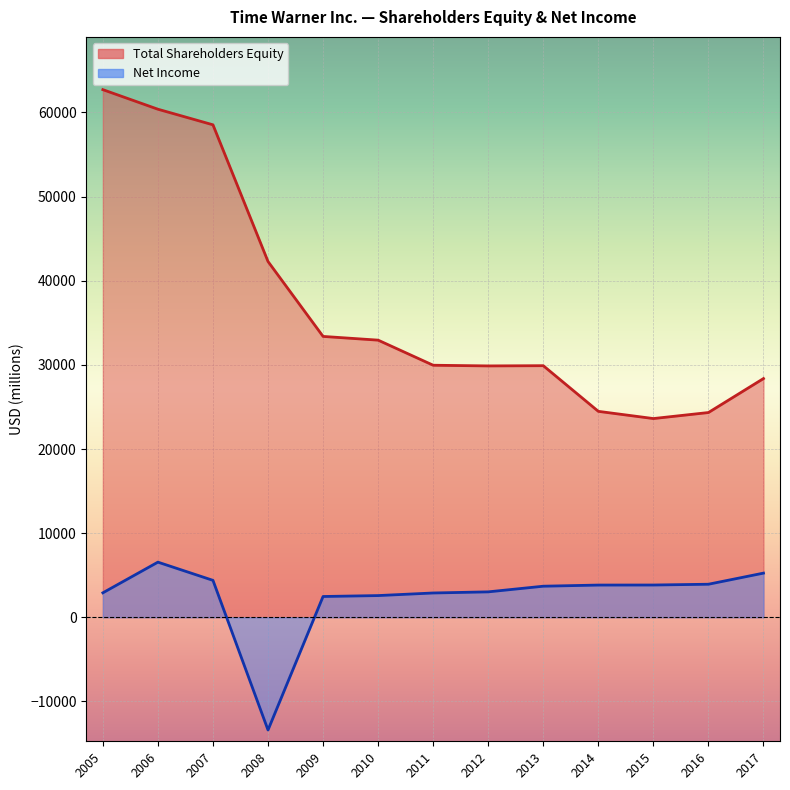

At how many categories does at least one series exceed 9738?

13